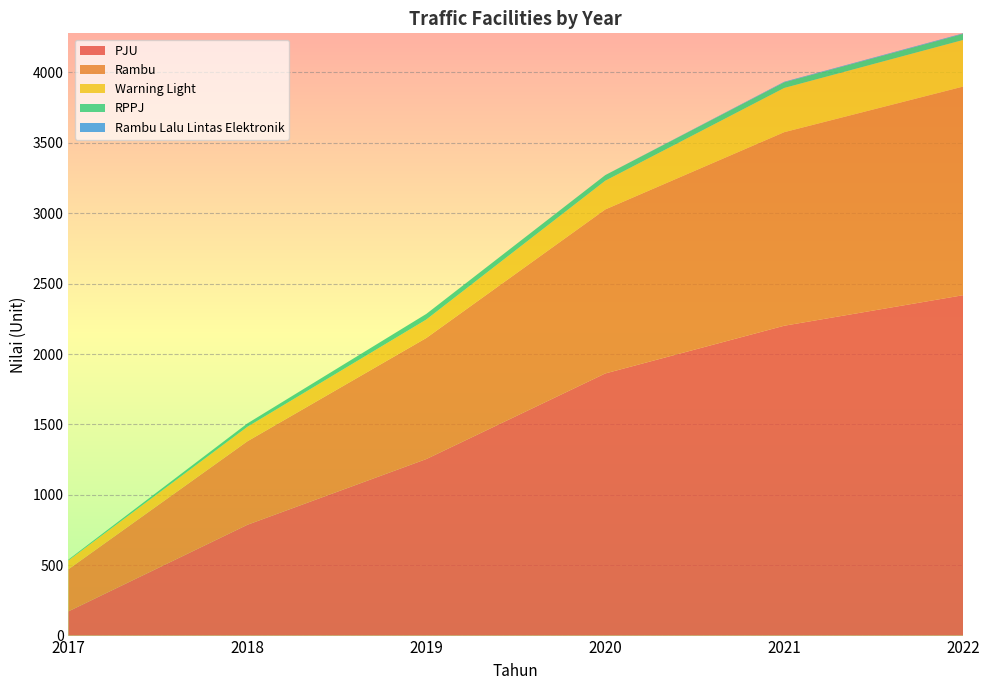

Reading left to right, extract all data points from this chart.

PJU: 172	787	1254	1862	2201	2418
Rambu: 299	593	860	1165	1375	1482
Warning Light: 63	103	131	204	314	331
RPPJ: 6	24	40	40	40	43
Rambu Lalu Lintas Elektronik: 0	0	0	0	4	4